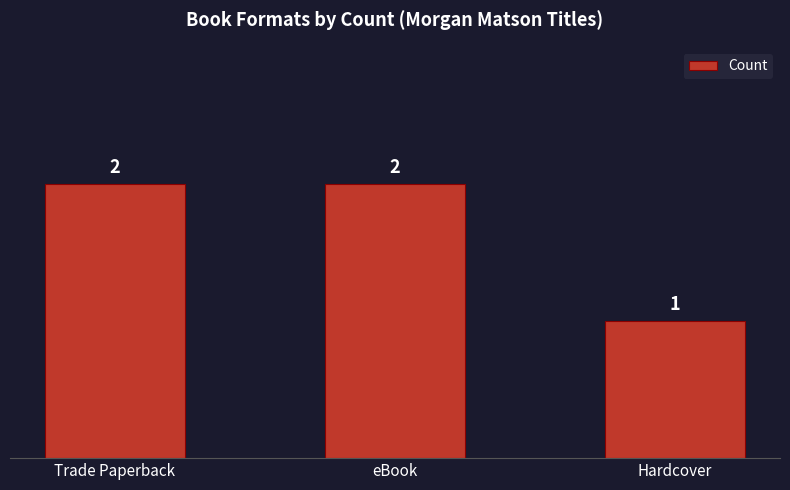

Reading left to right, transcribe all the data shown in this chart.

Trade Paperback=2	eBook=2	Hardcover=1